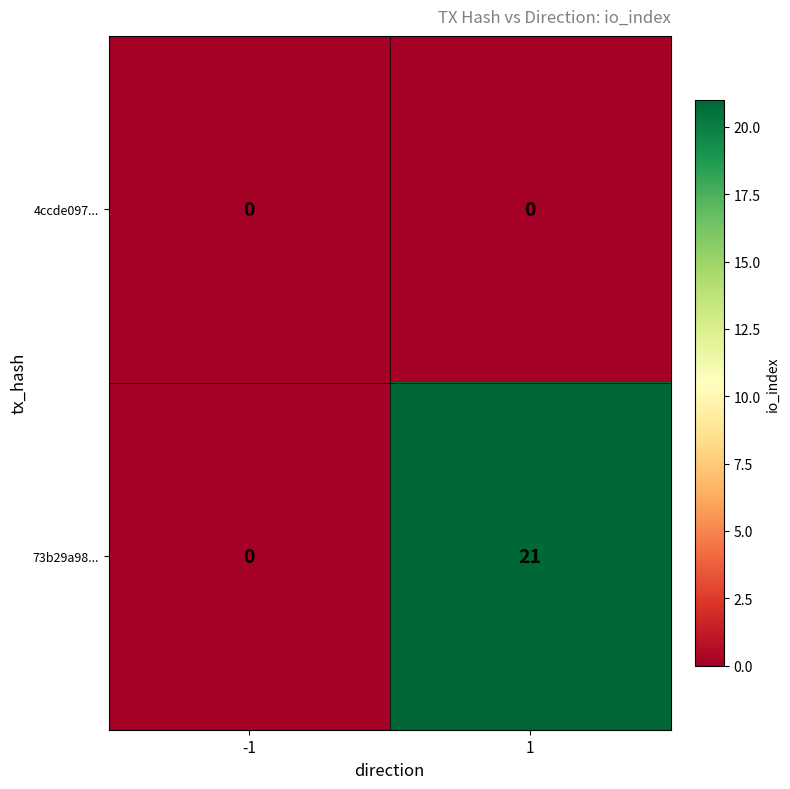

Which series has the largest range (max minus min)?

73b29a98...